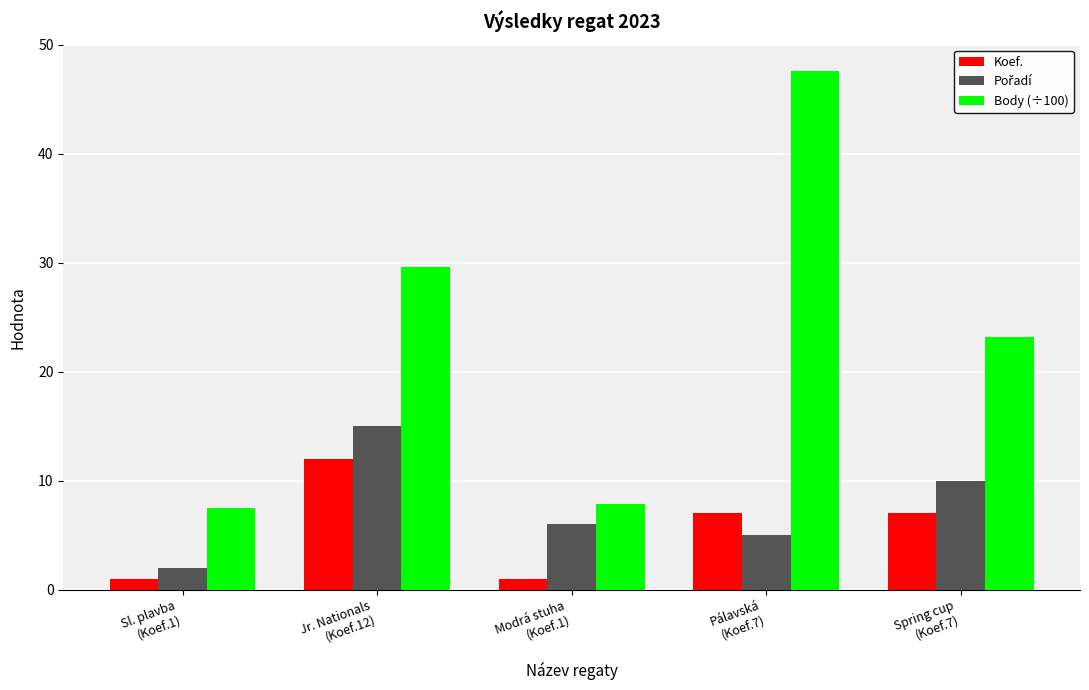

Between Sl. plavba
(Koef.1) and Pálavská
(Koef.7), which series saw the biggest shift?

Body (÷100)